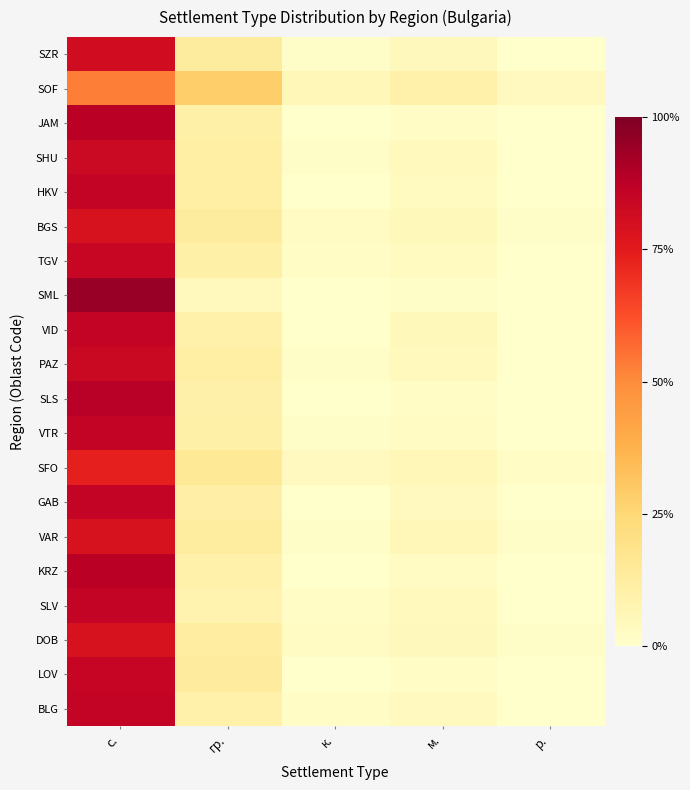

Between гр. and с., which is larger?

с.